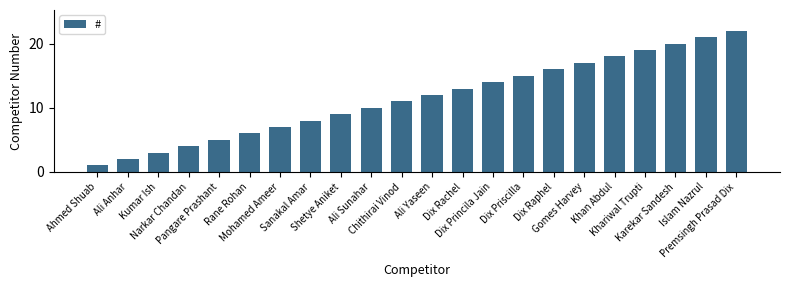

Does the chart contain any negative values?

No